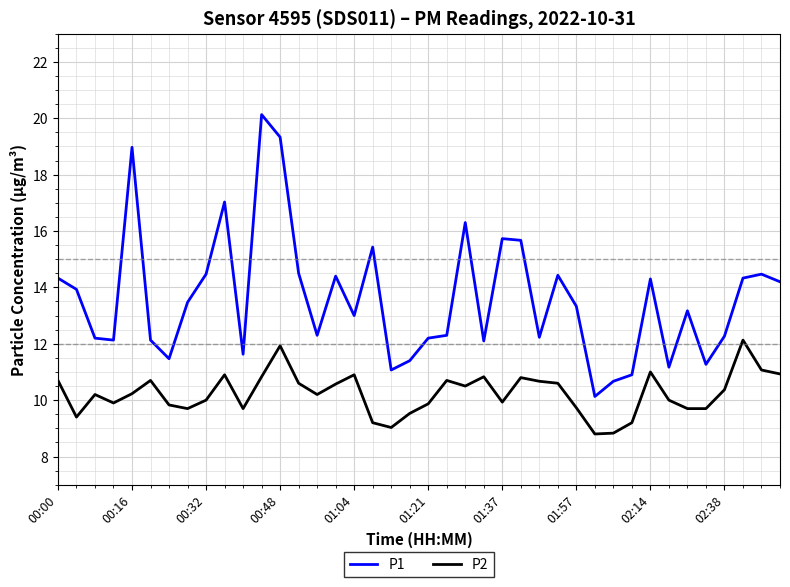

What is the smallest value displayed?

8.8